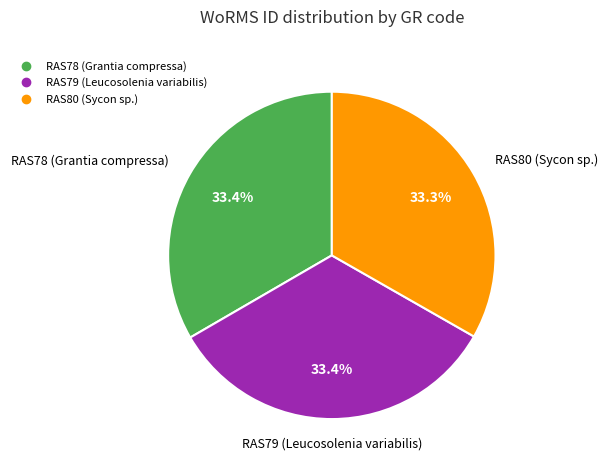

How much of the chart is everything except RAS79 (Leucosolenia variabilis)?

66.6%